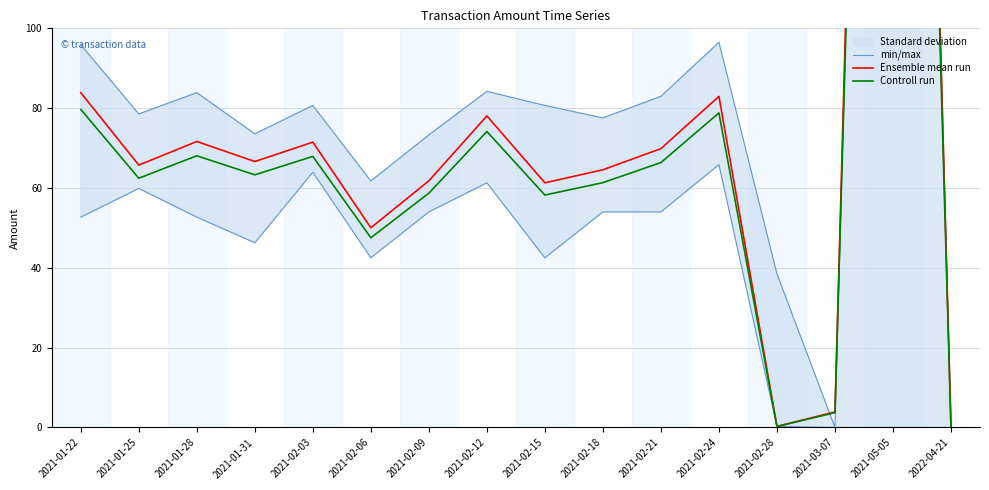

At which category does Ensemble mean run reach its first local peak?

2021-01-28